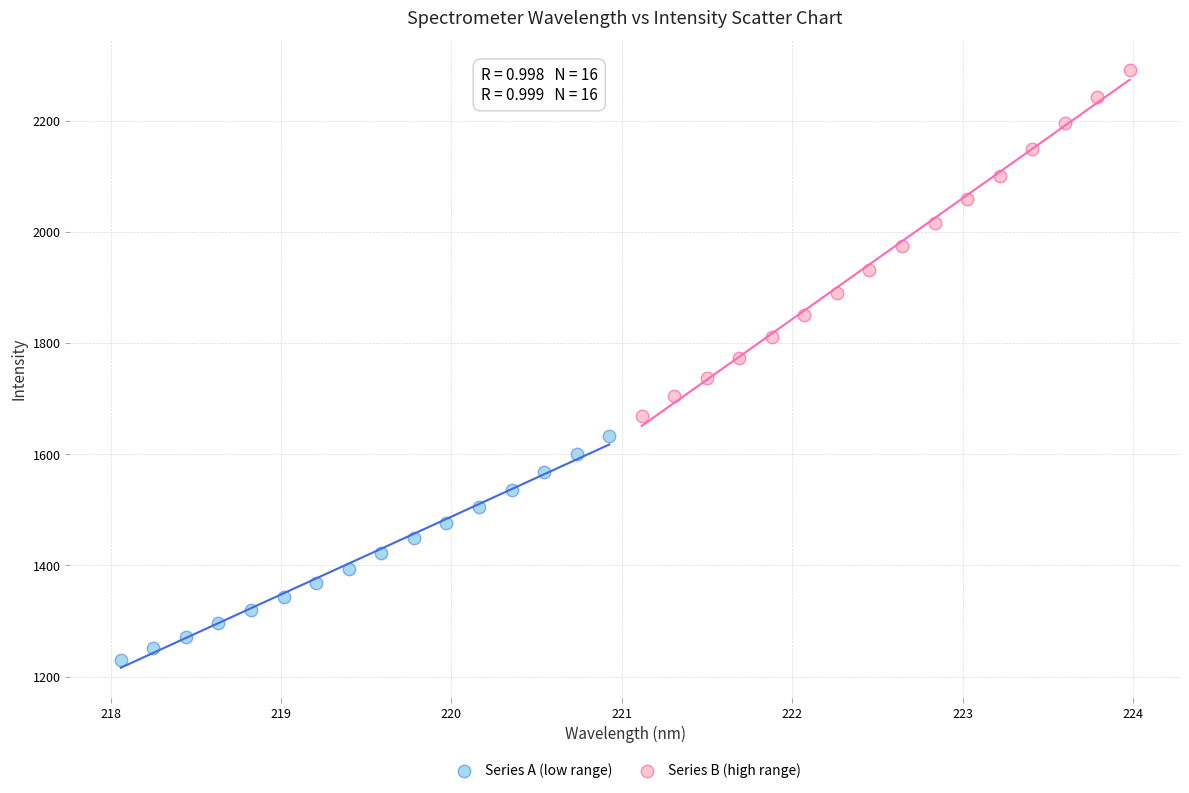

Which series has the largest Y range (max minus min)?

Series B (high range)